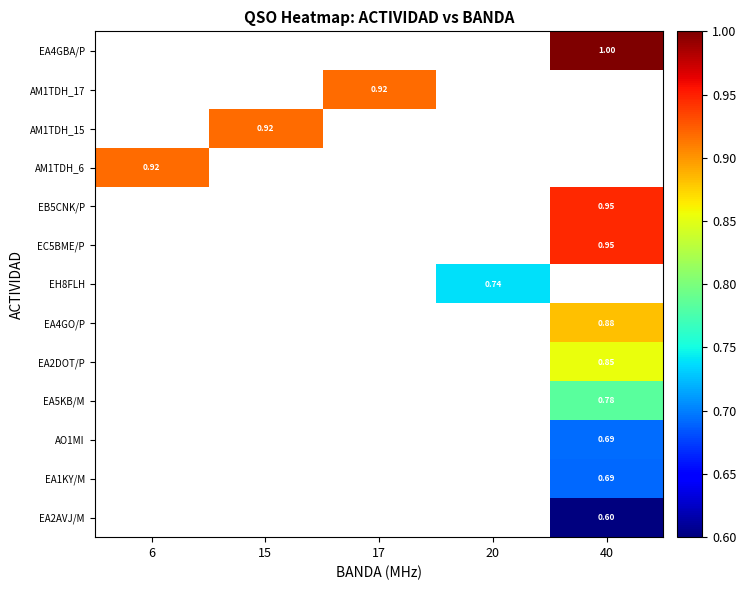

What is the sum of the EC5BME/P values at 40 and 6?

0.9